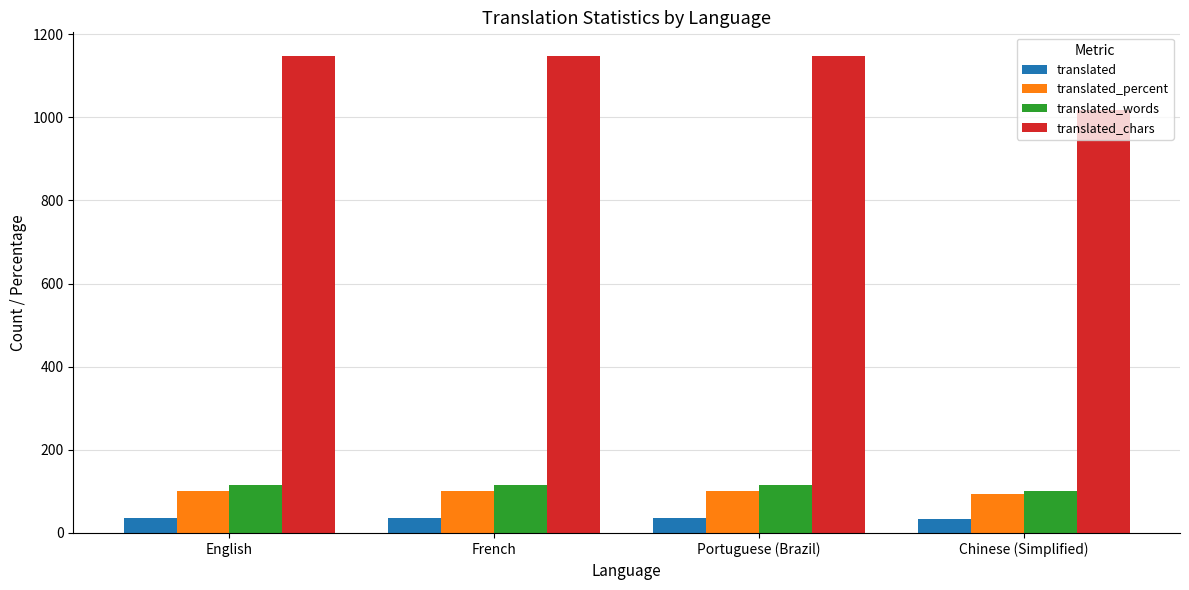

Which series has the widest spread of values?

translated_chars